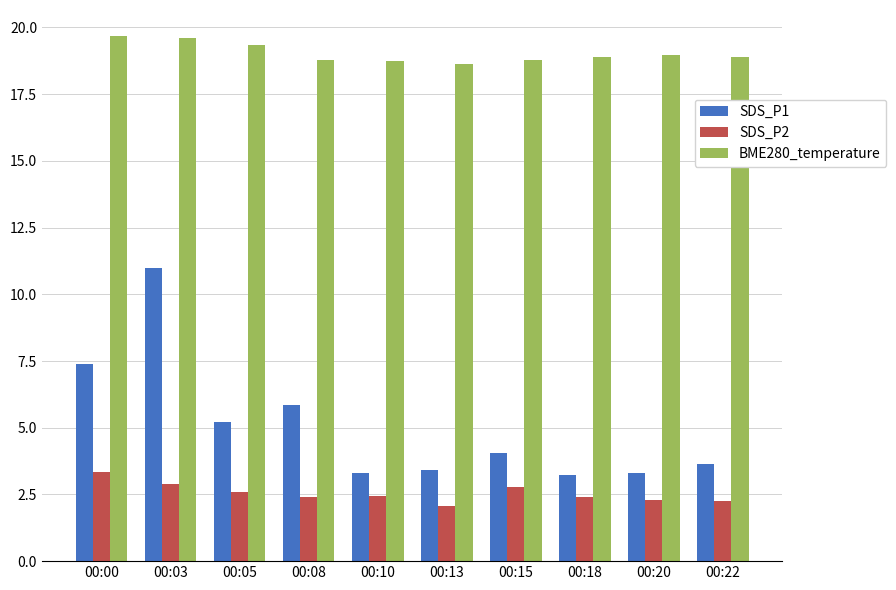

Which series changed the most between 00:00 and 00:20?

SDS_P1